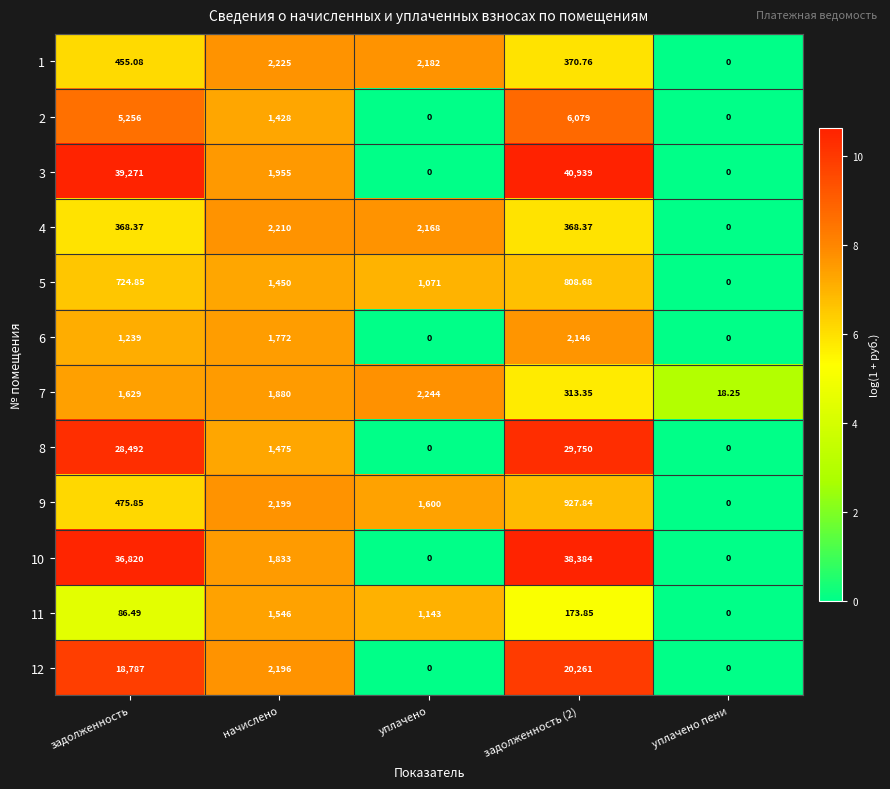

List the series in order of their peak value, lowest first.

5, 11, 6, 9, 4, 1, 7, 2, 12, 8, 10, 3